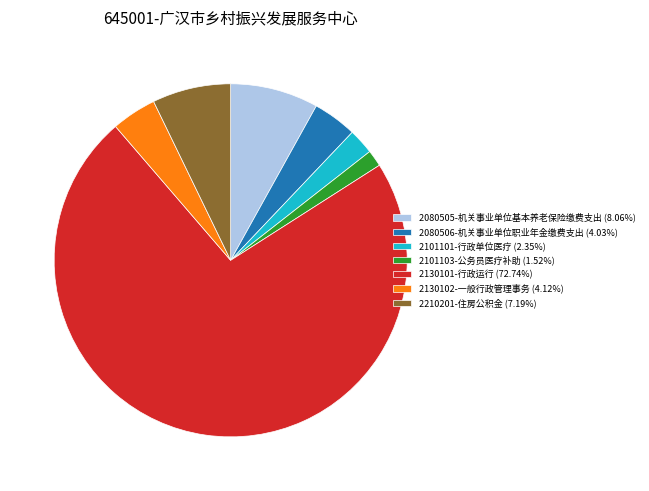

Combined, do 2080505-机关事业单位基本养老保险缴费支出 (8.06%) and 2101101-行政单位医疗 (2.35%) account for over 50%?

No